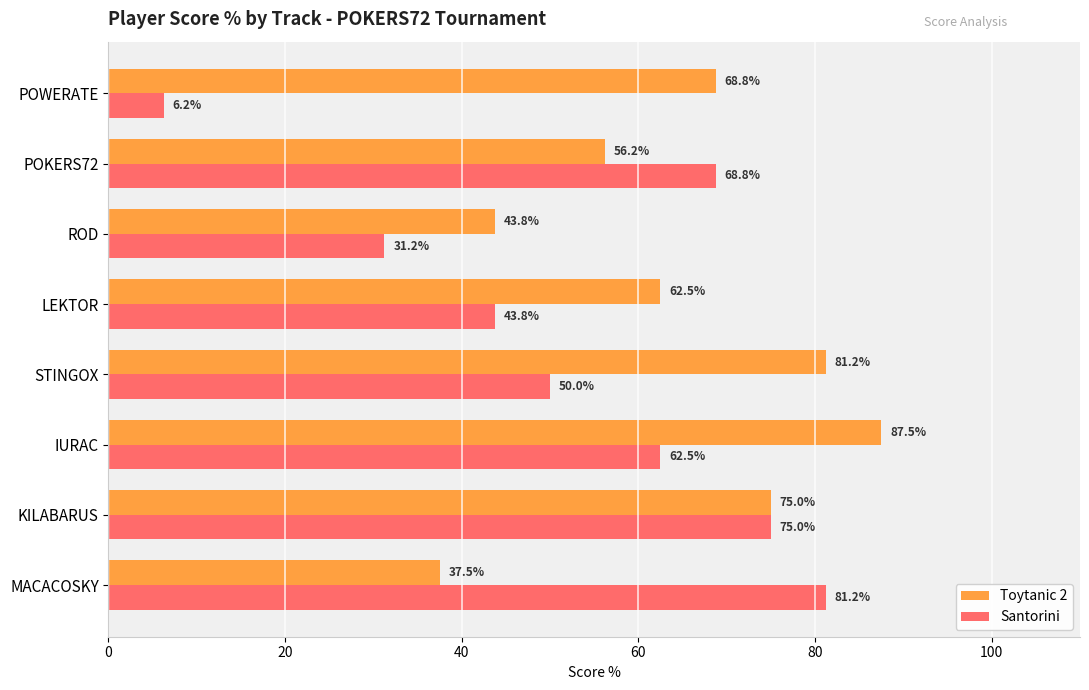

List the series in order of their peak value, highest first.

Toytanic 2, Santorini